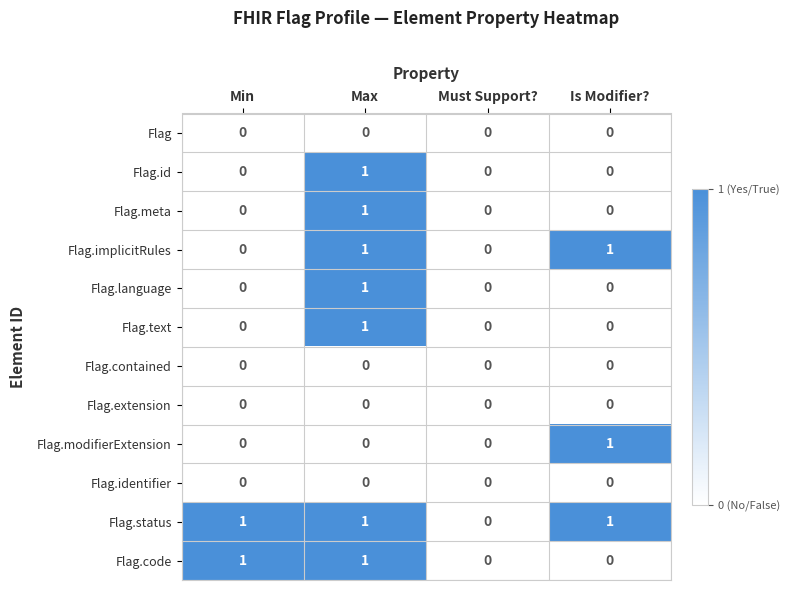

What is the total value across all series at Is Modifier??

3